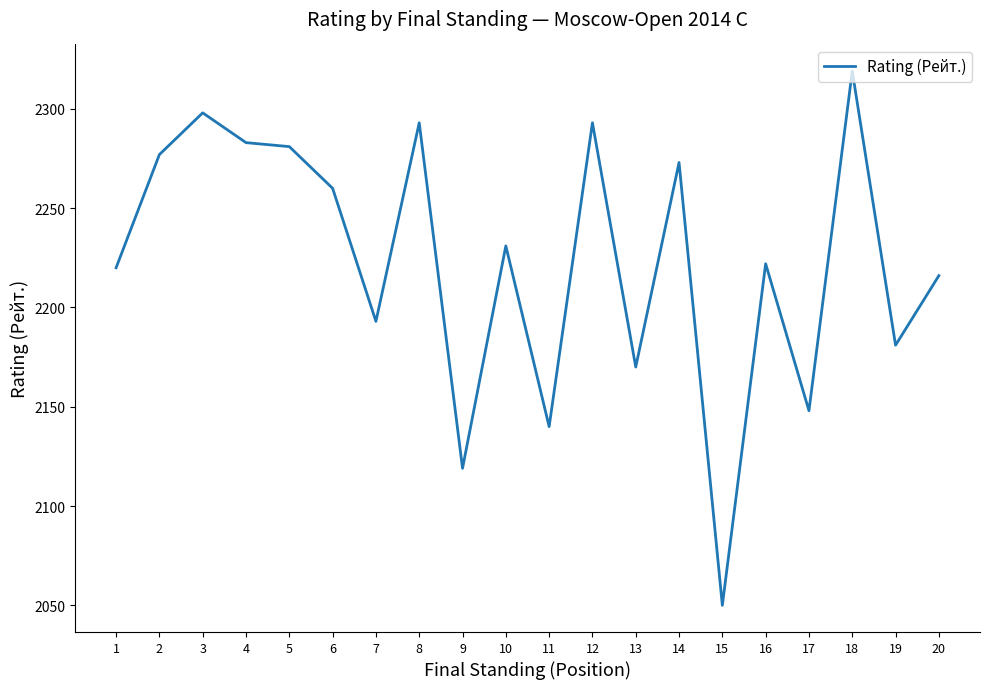

What is the minimum value shown in the chart?

2050